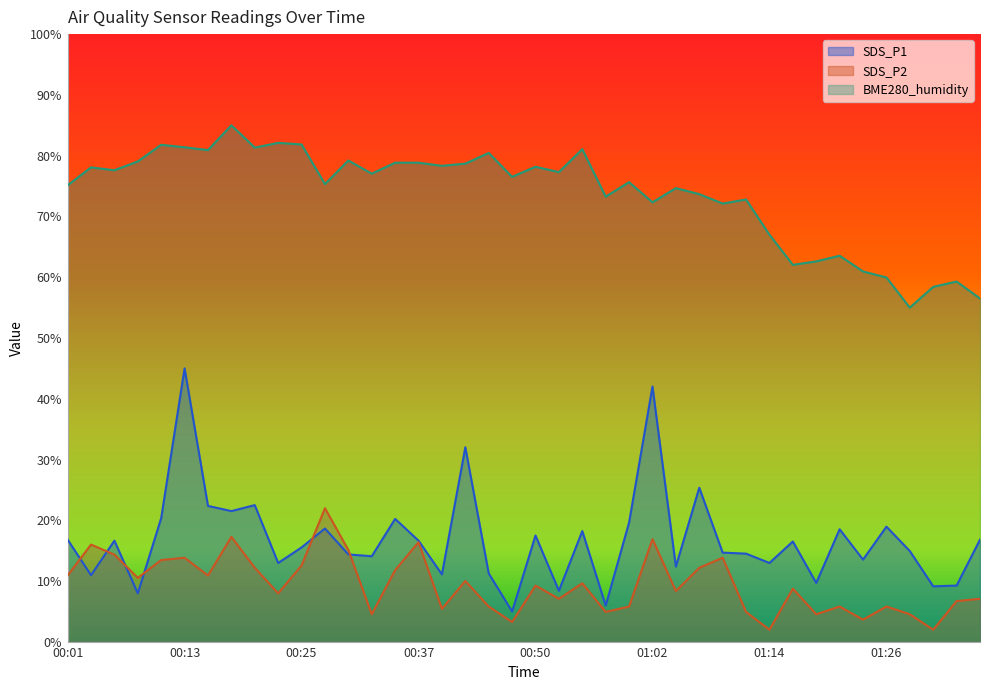

What is the approximate value of SDS_P2 at 01:31?

2.0